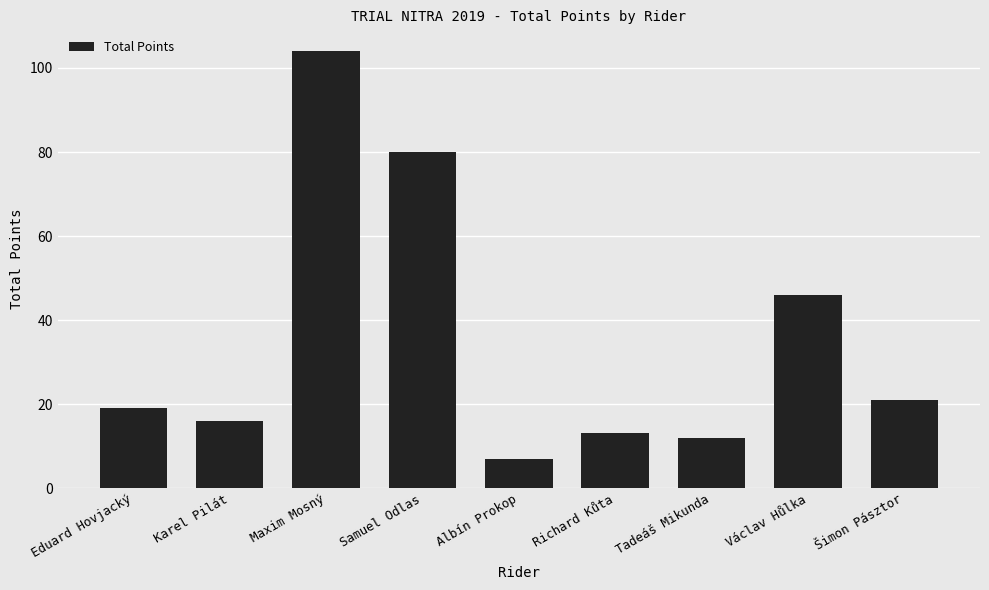

How many data points are less than 19?

4